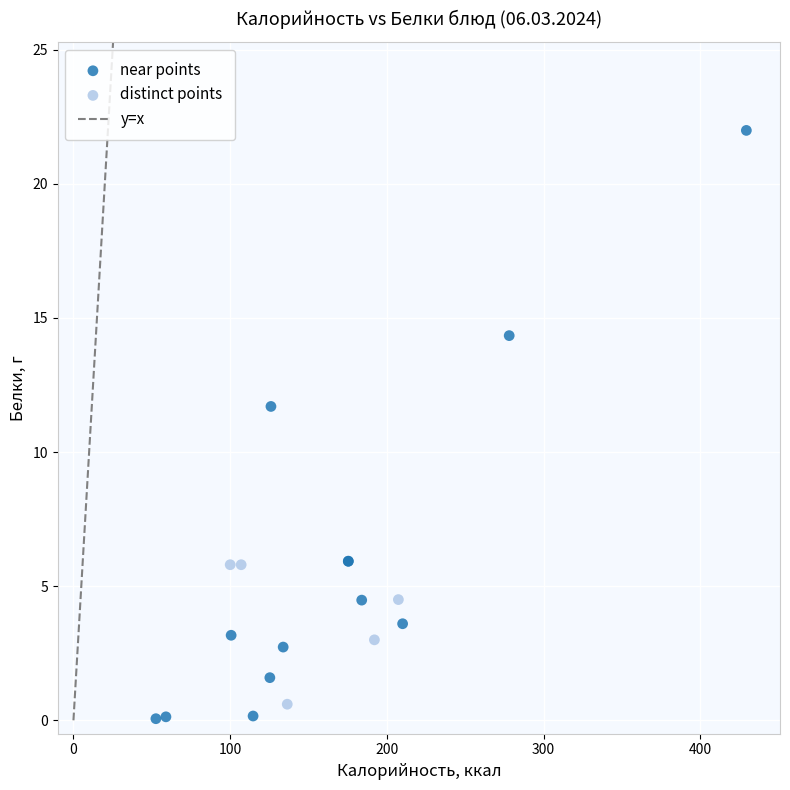

Which series contains the highest Y value?

near points